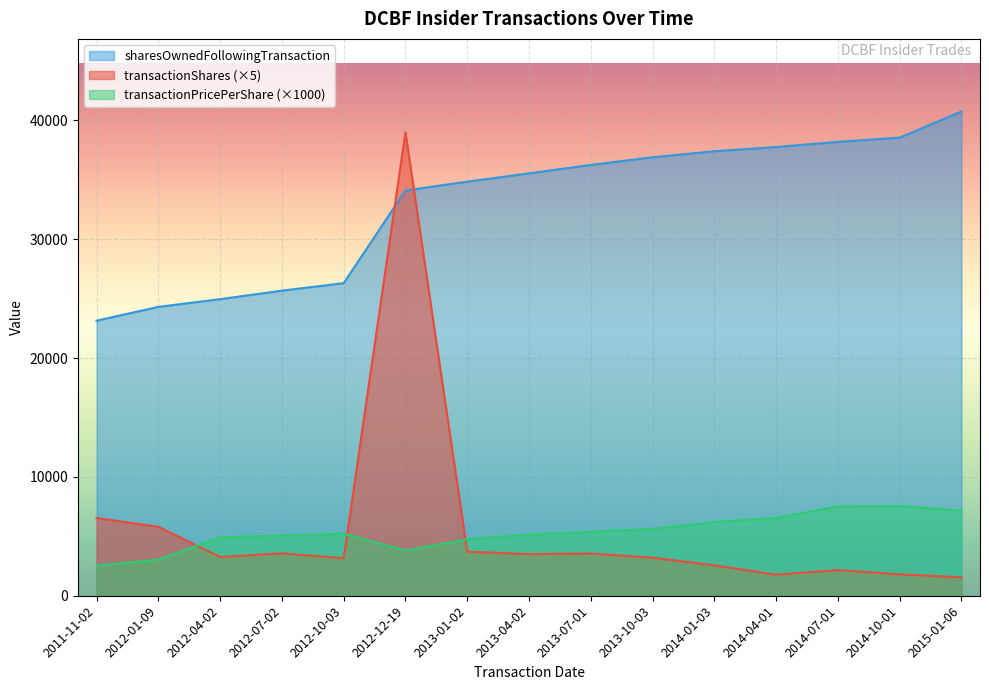

How many lines are shown in the chart?

3